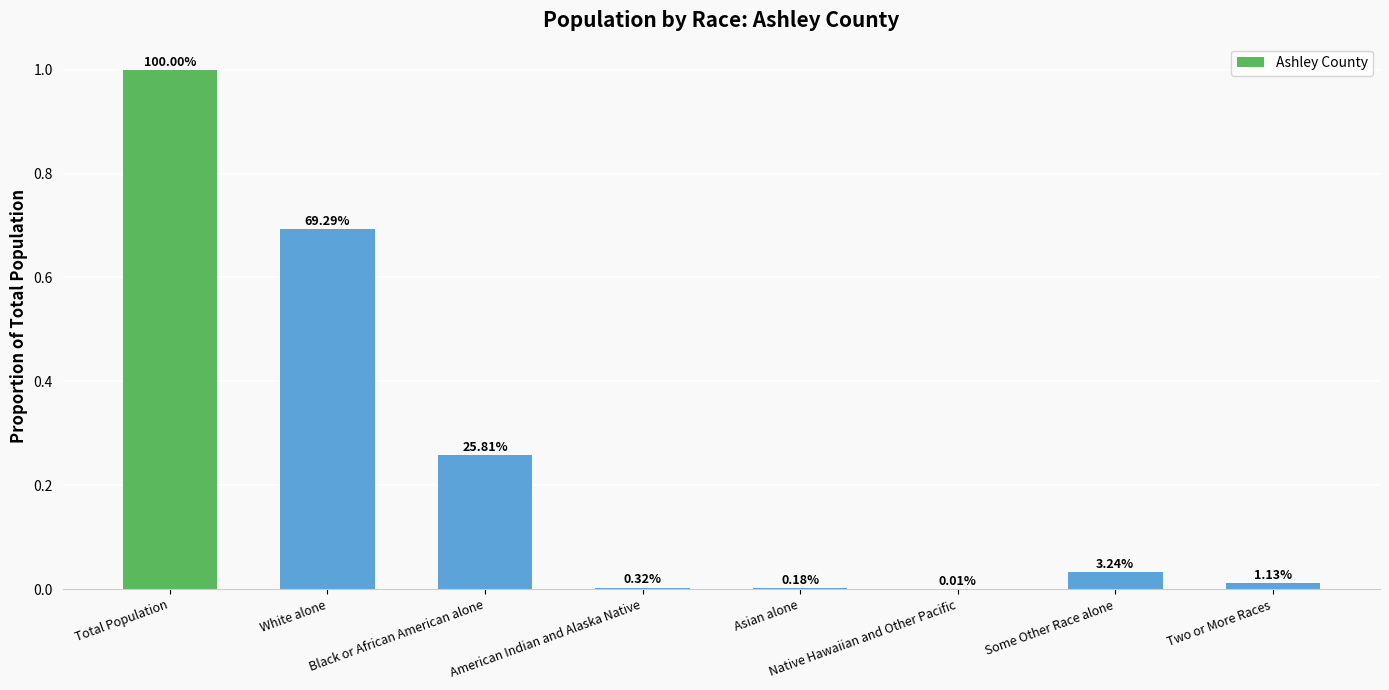

Which label corresponds to the smallest value in the chart?

Native Hawaiian and Other Pacific